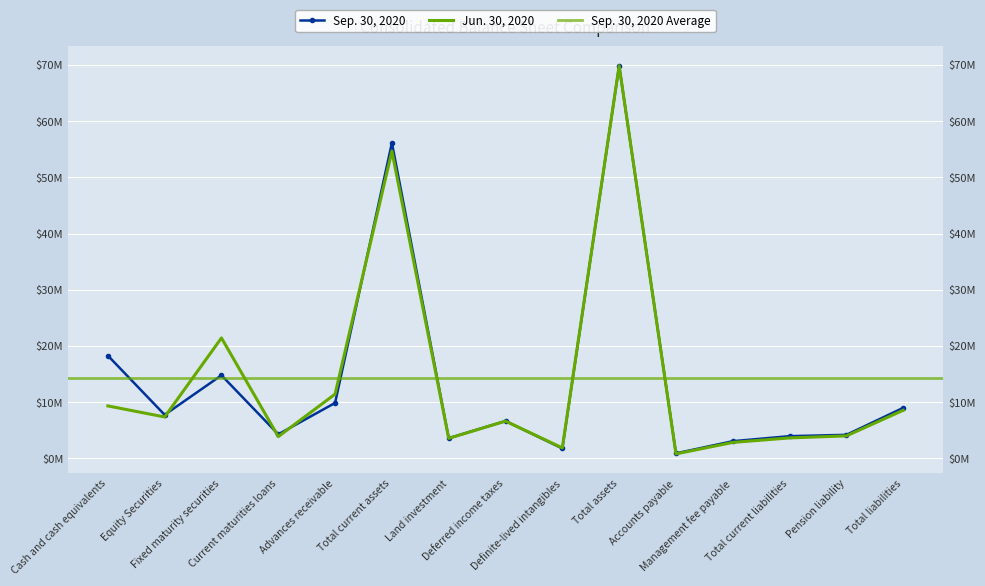

What is the difference between the second highest and second lowest values in the Jun. 30, 2020 series?

52785000